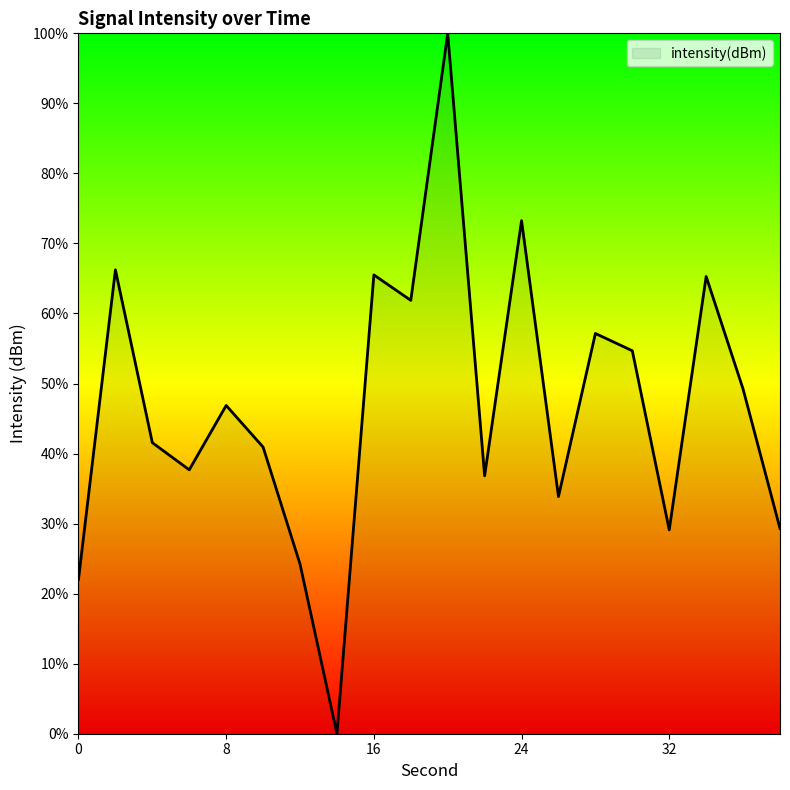

What is the maximum value shown in the chart?

100.0